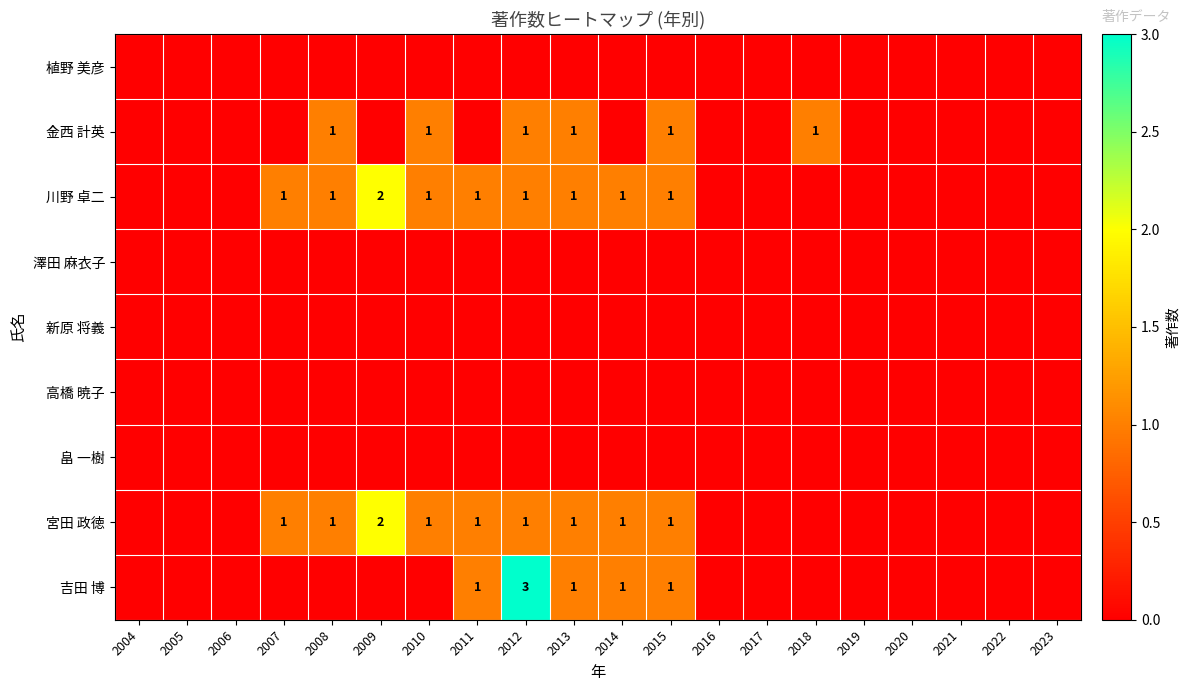

The value of 川野 卓二 at 2014 is 2. True or false?

False